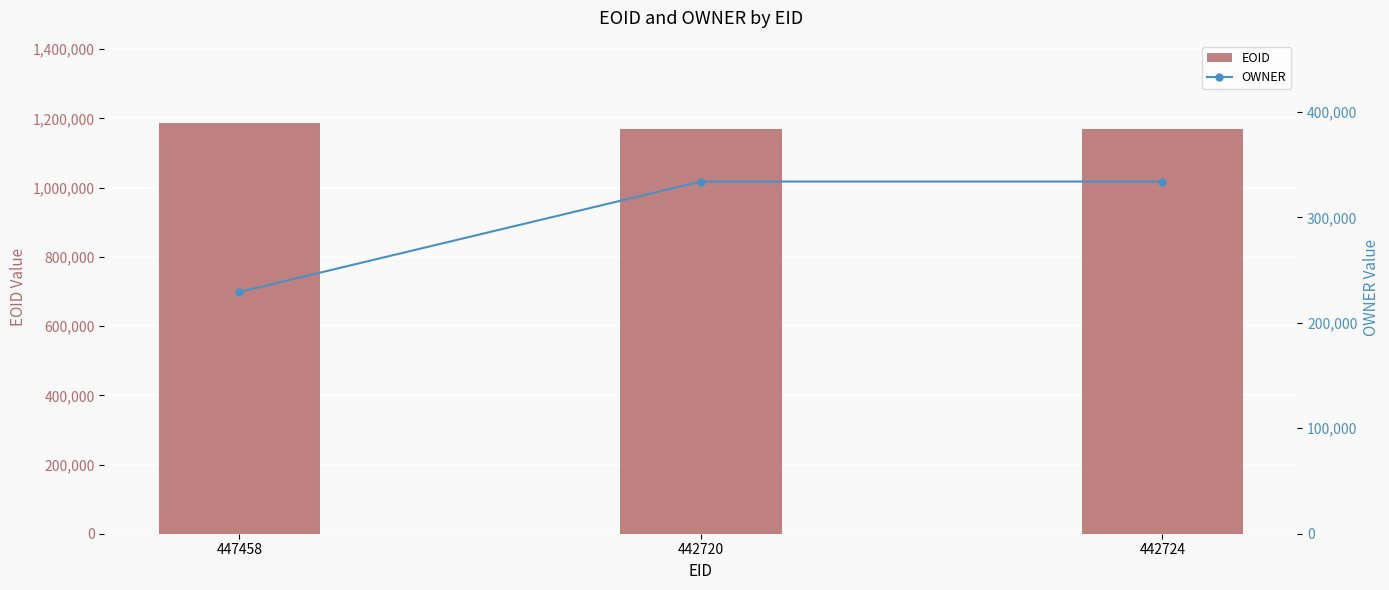

What is the highest value of the OWNER series?

334002